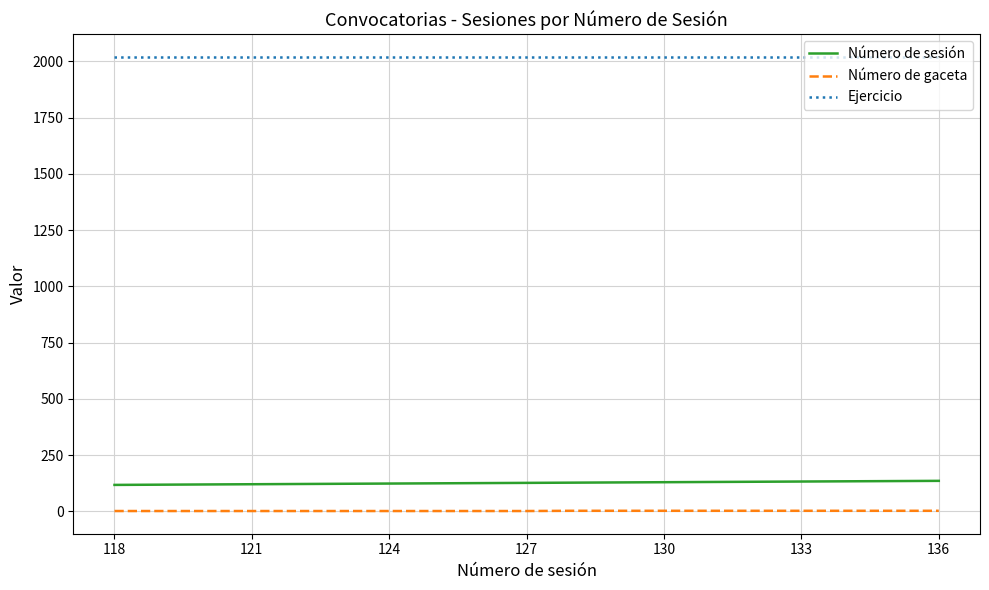

Which series has the largest total across all categories?

Ejercicio